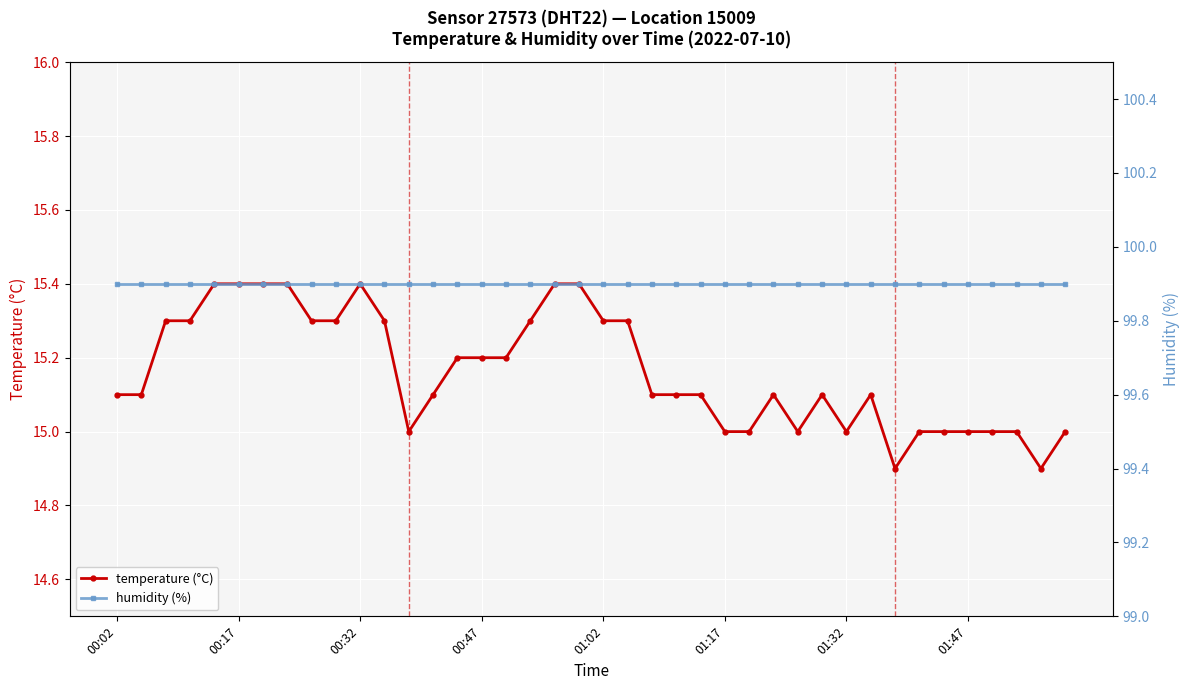

What is the smallest value displayed?

14.9